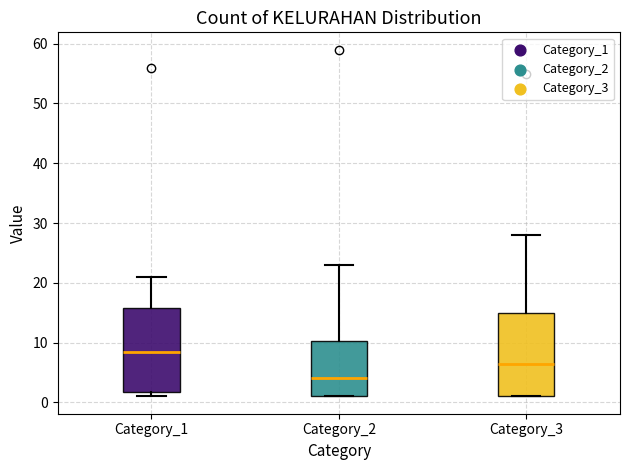

Reading left to right, read every box against the y-axis: the position of its median line, the range the box covers, and the ends of its whiskers. The values are not printed on the chart, so give them approximately, as read against the axis.

Category_1: median 9, box 2 to 16, whiskers 1 to 21
Category_2: median 4, box 1 to 10, whiskers 1 to 23
Category_3: median 7, box 1 to 15, whiskers 1 to 28